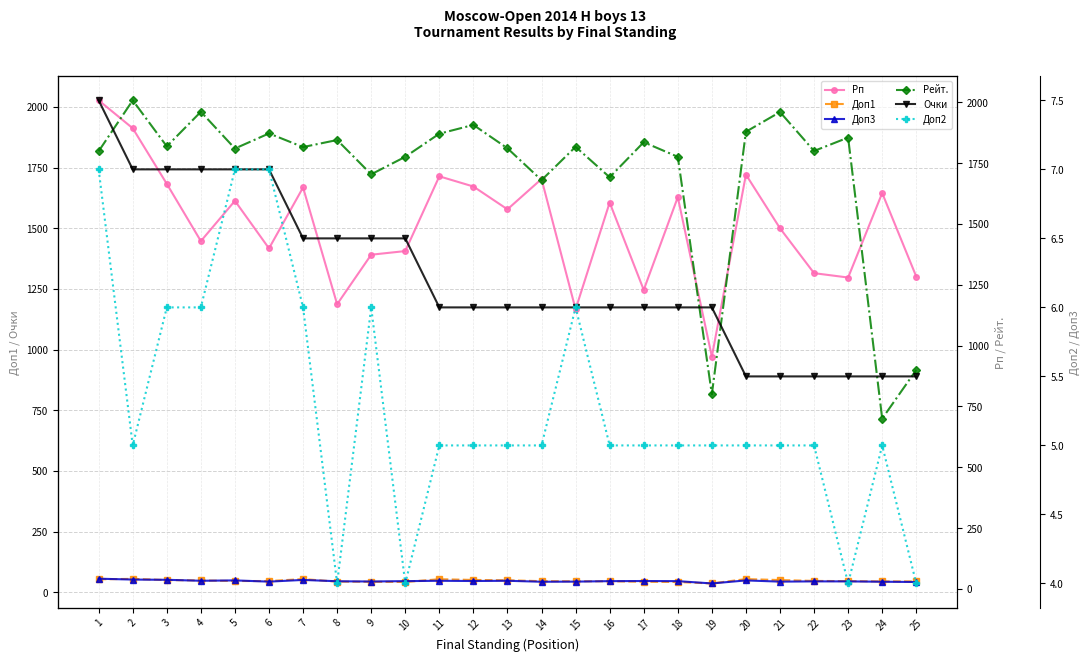

Is it true that Доп3 equals 21.8 at 10?

False